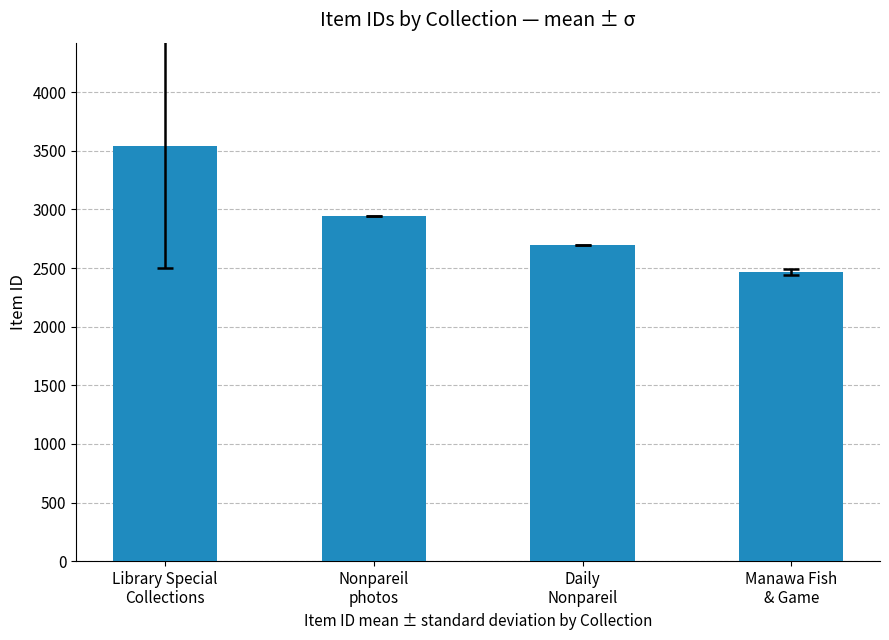

What is the value of the 1st bar from the left?

3538